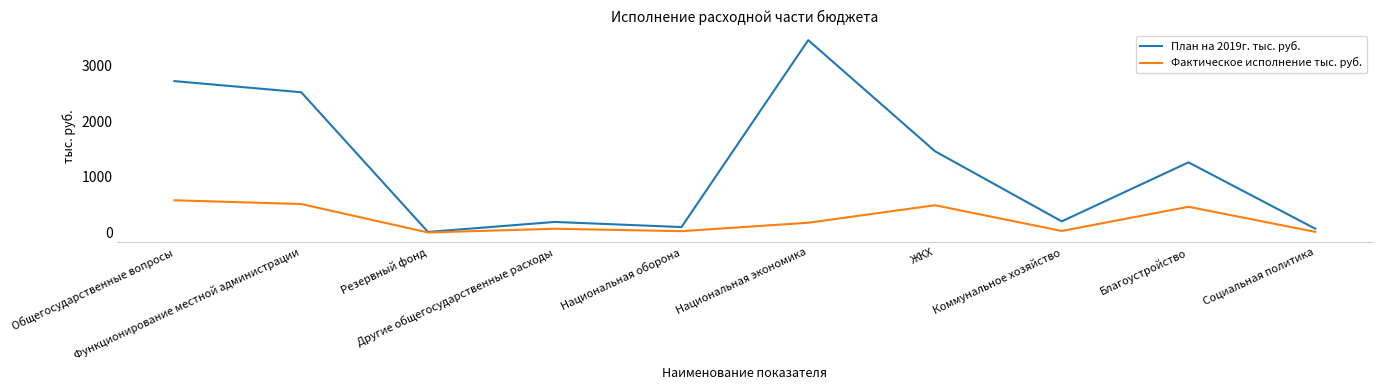

List the series in order of their overall mean, lowest first.

Фактическое исполнение тыс. руб., План на 2019г. тыс. руб.